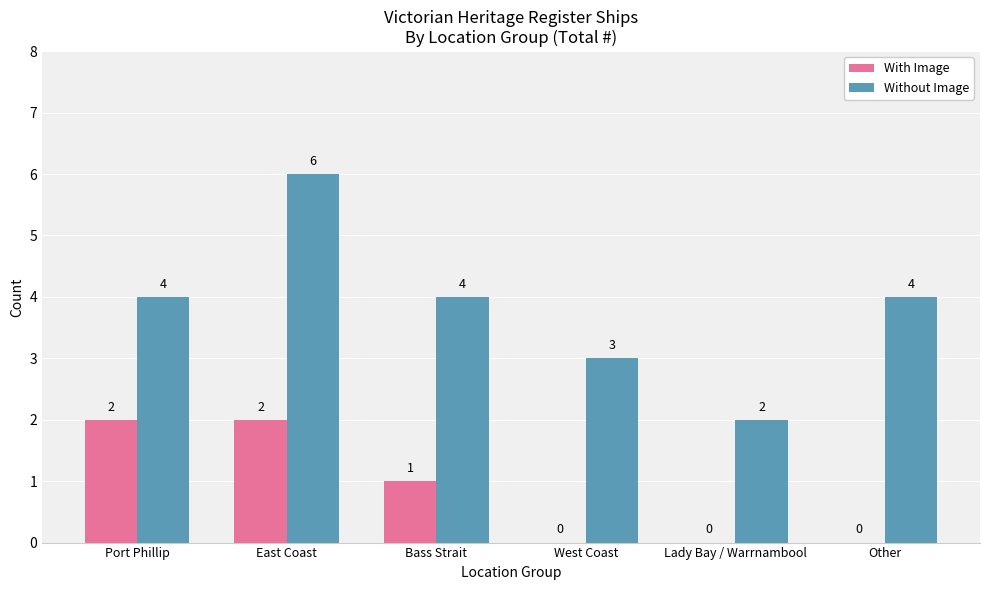

The With Image series shows 0 at Lady Bay / Warrnambool. True or false?

True